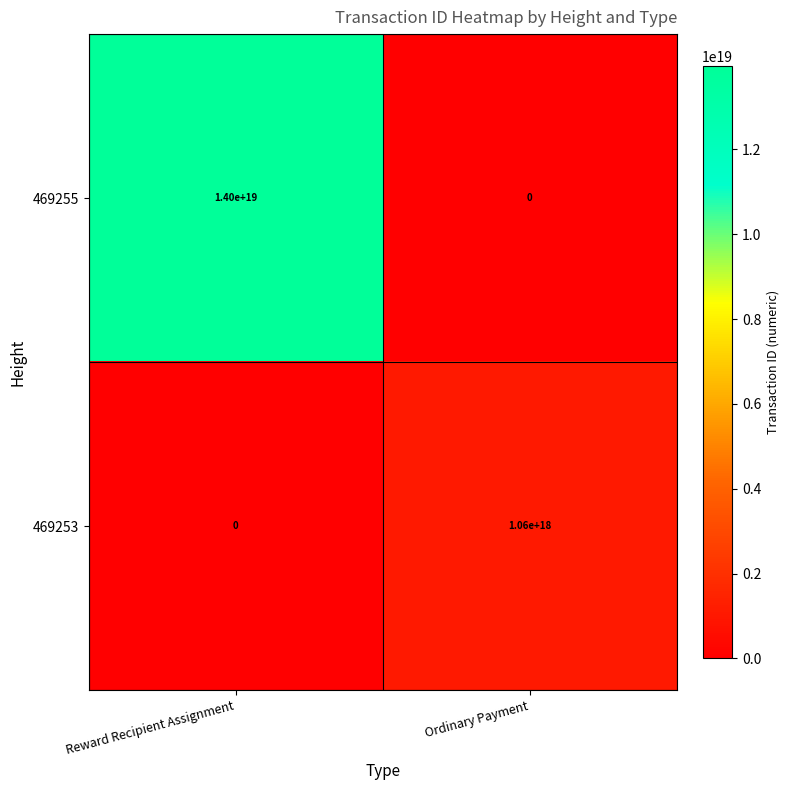

Which series has the largest range (max minus min)?

469255